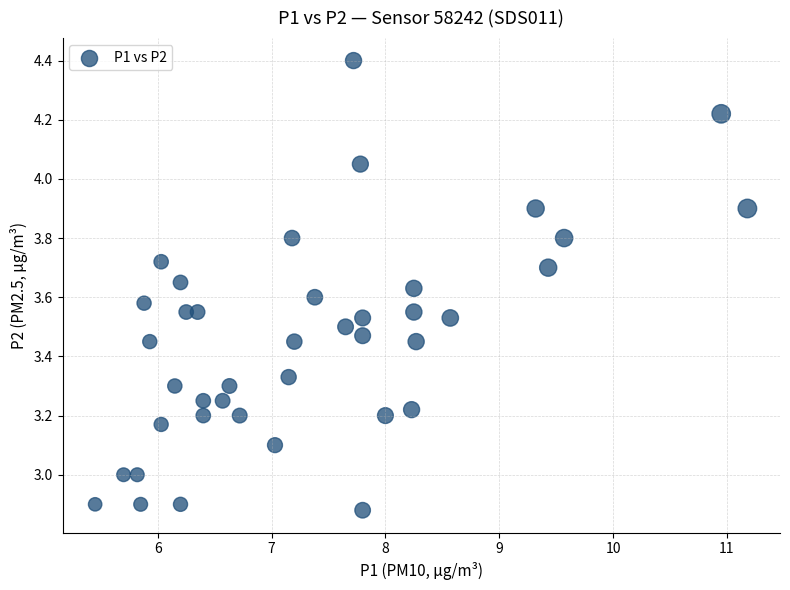

What is the range of X values (max minus min)?

5.7